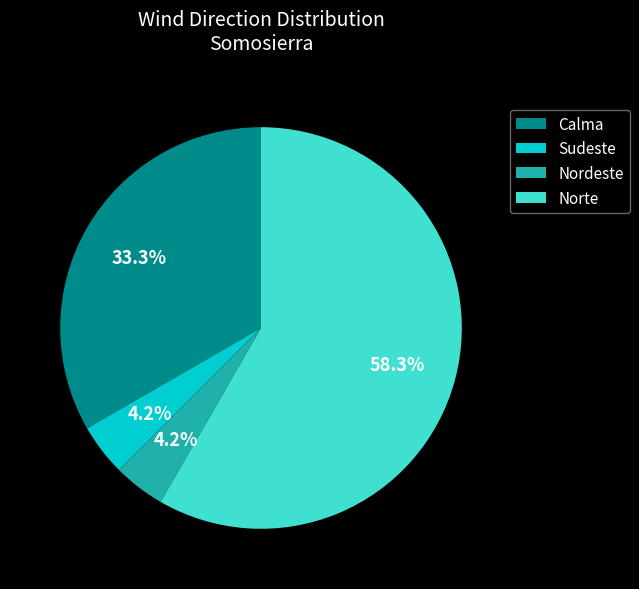

Which slice is the largest?

Norte